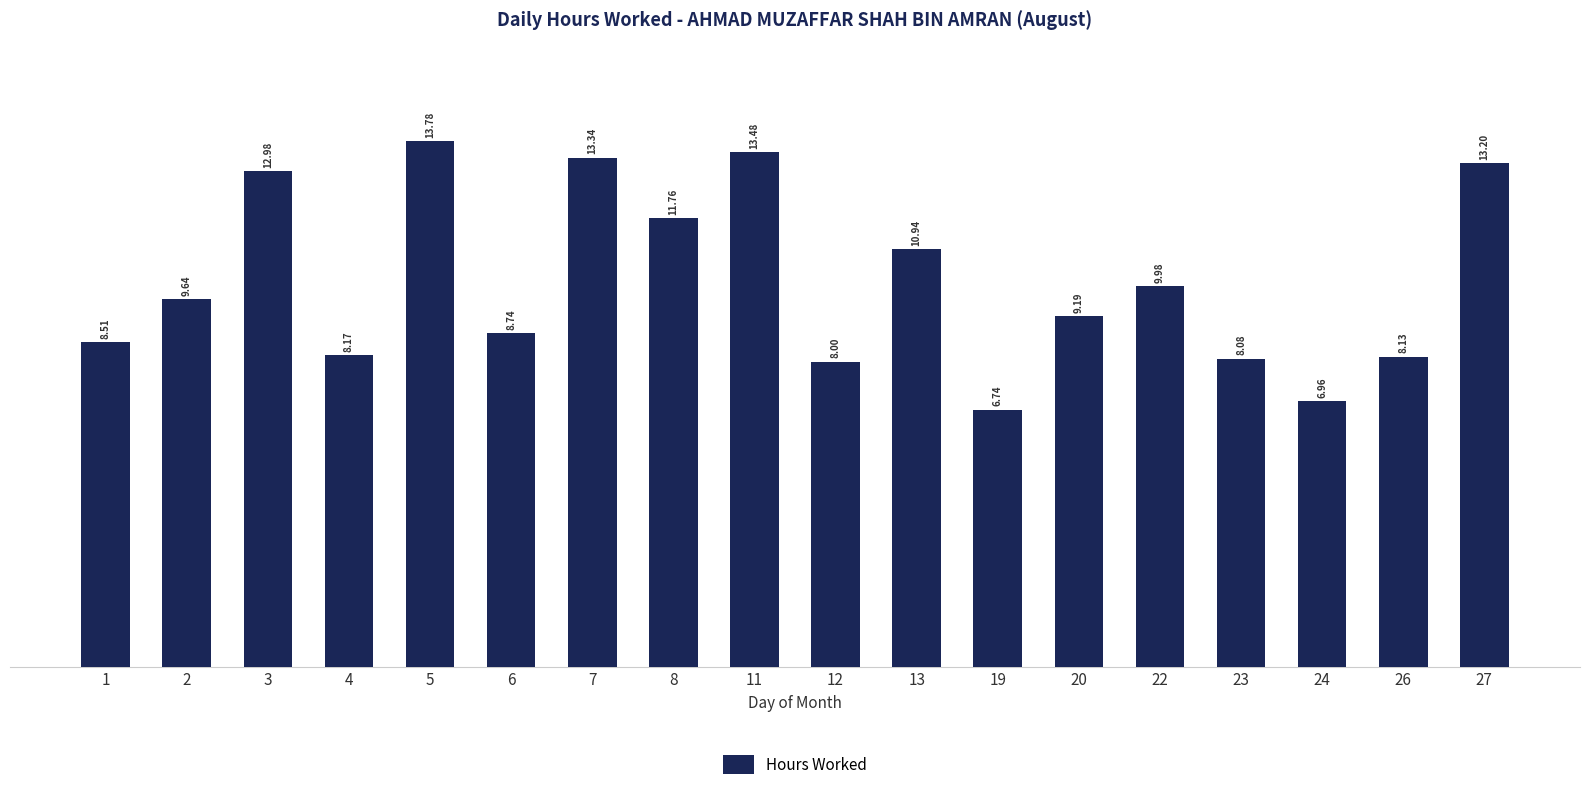

What is the sum of the values at 5 and 24?

20.7